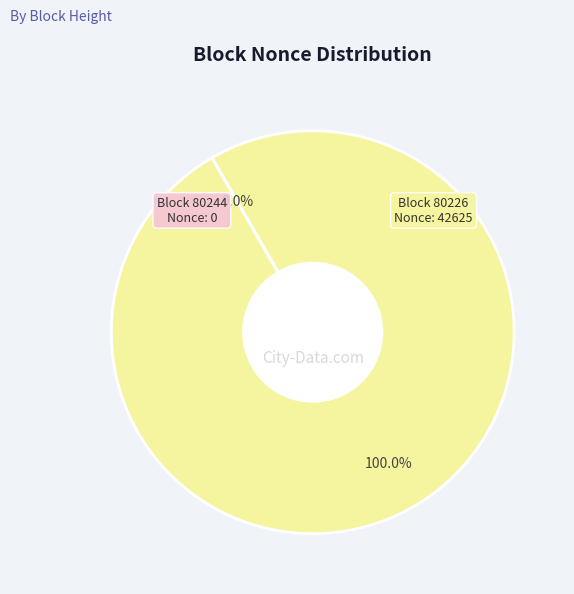

Does any single category account for the majority?

Yes